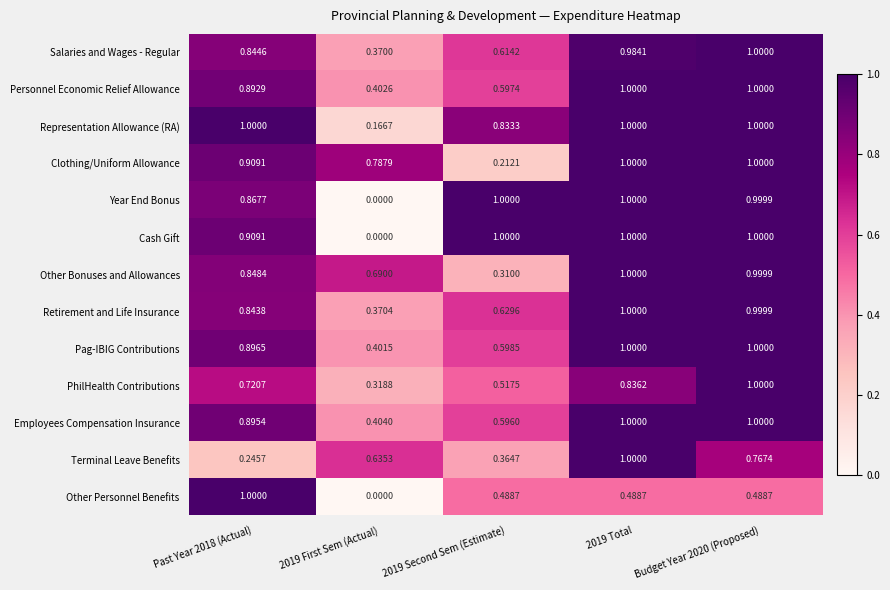

Is the value of Retirement and Life Insurance at 2019 First Sem (Actual) greater than the value of Cash Gift at 2019 First Sem (Actual)?

Yes